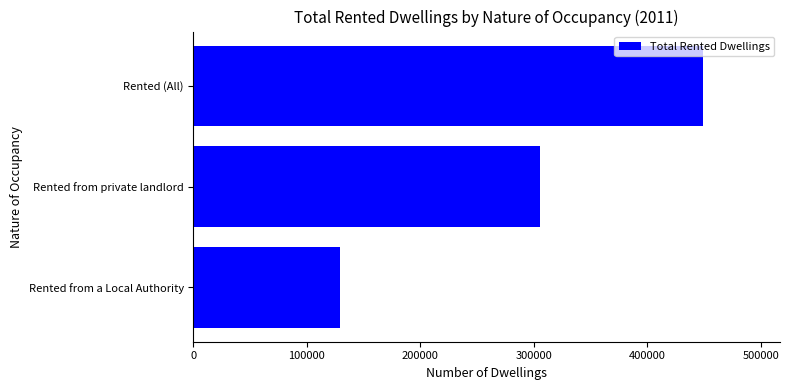

At which category does the chart reach its peak across all series?

Rented (All)